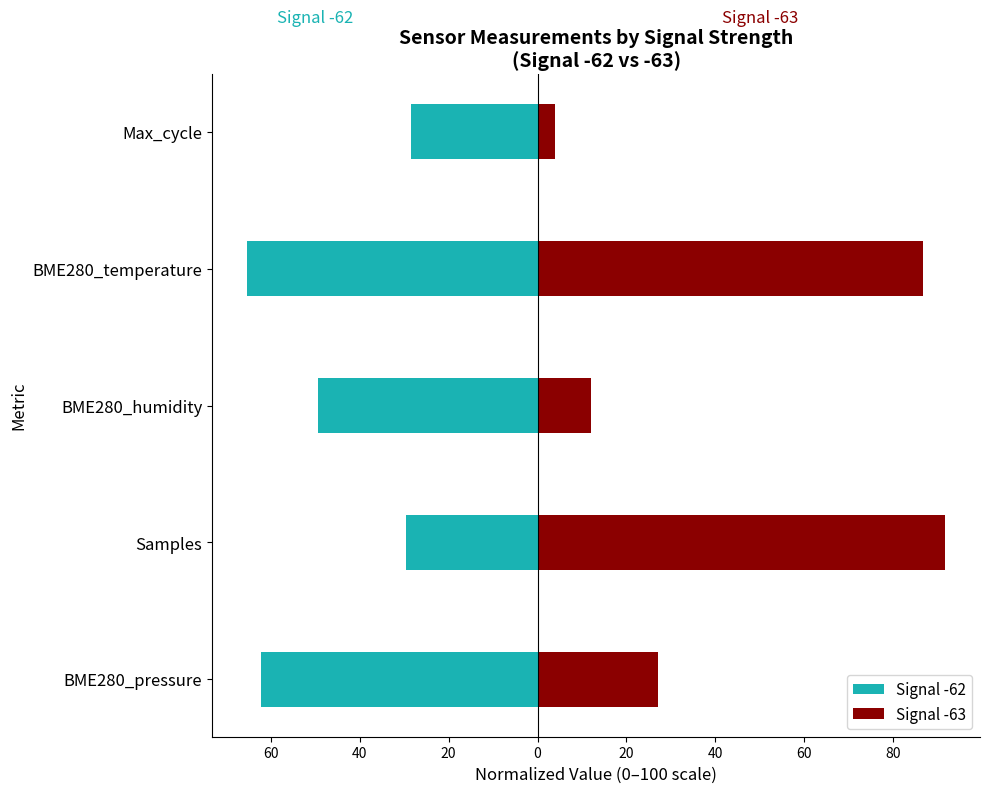

How many distinct data groups are displayed?

2